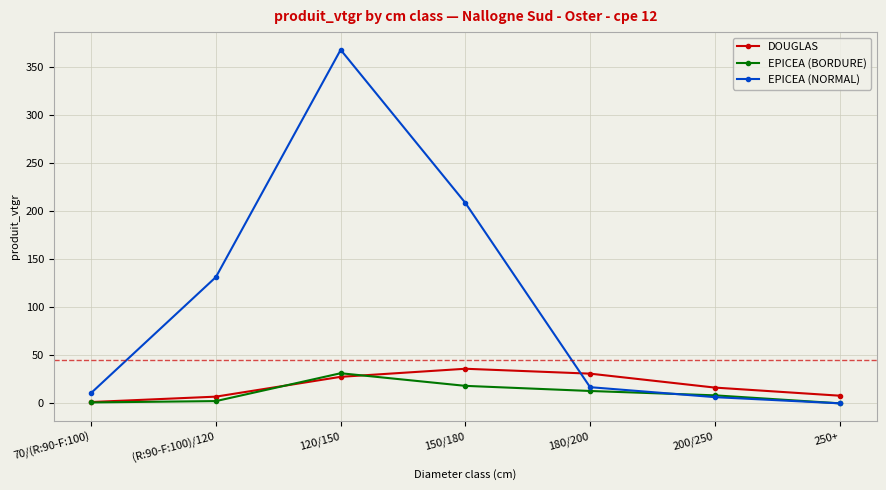

True or false: DOUGLAS has more than 1 interior local peaks.

False